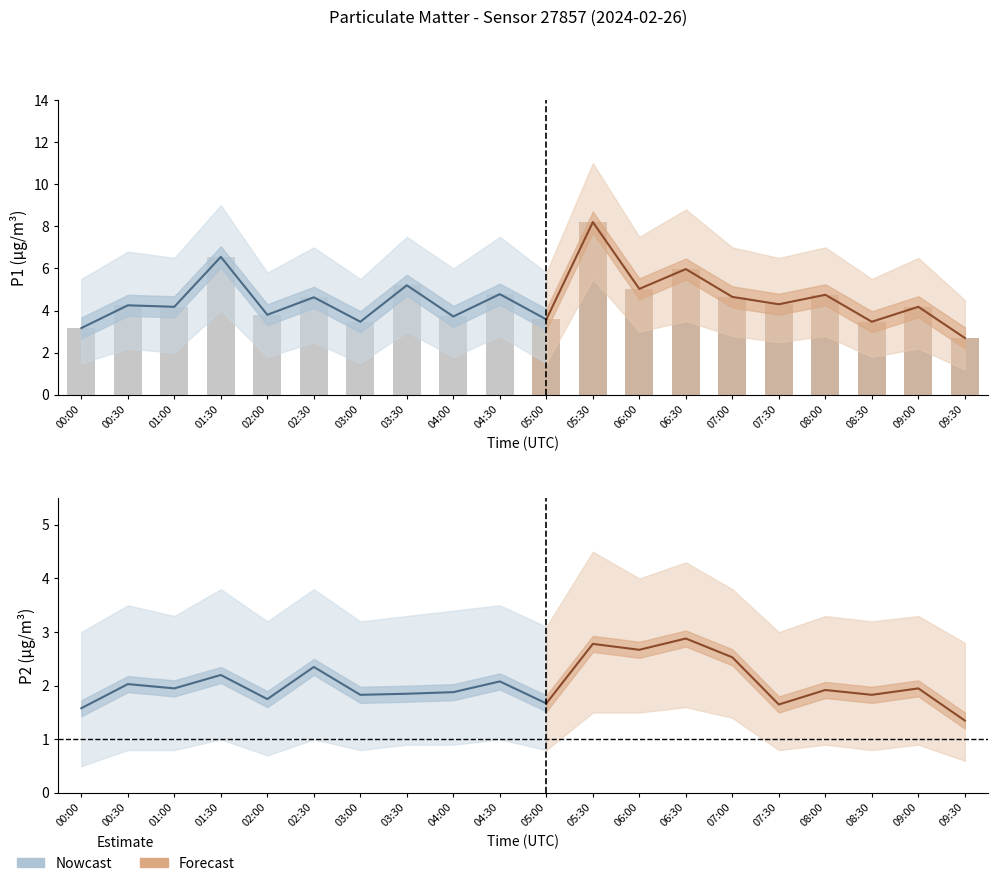

Reading left to right, list all the values displayed in this chart.

P1: 00:00=3.2	00:30=4.2	01:00=4.2	01:30=6.5	02:00=3.8	02:30=4.6	03:00=3.5	03:30=5.2	04:00=3.7	04:30=4.8	05:00=3.6	05:30=8.2	06:00=5.0	06:30=6.0	07:00=4.7	07:30=4.3	08:00=4.8	08:30=3.5	09:00=4.2	09:30=2.7
P2: 00:00=1.6	00:30=2.0	01:00=1.9	01:30=2.2	02:00=1.8	02:30=2.4	03:00=1.8	03:30=1.9	04:00=1.9	04:30=2.1	05:00=1.7	05:30=2.8	06:00=2.7	06:30=2.9	07:00=2.5	07:30=1.6	08:00=1.9	08:30=1.8	09:00=1.9	09:30=1.4
P1_upper: 00:00=5.5	00:30=6.8	01:00=6.5	01:30=9.0	02:00=5.8	02:30=7.0	03:00=5.5	03:30=7.5	04:00=6.0	04:30=7.5	05:00=5.8	05:30=11.0	06:00=7.5	06:30=8.8	07:00=7.0	07:30=6.5	08:00=7.0	08:30=5.5	09:00=6.5	09:30=4.5
P1_lower: 00:00=1.5	00:30=2.2	01:00=2.0	01:30=4.0	02:00=1.8	02:30=2.5	03:00=1.5	03:30=3.0	04:00=1.8	04:30=2.8	05:00=1.5	05:30=5.5	06:00=3.0	06:30=3.5	07:00=2.8	07:30=2.5	08:00=2.8	08:30=1.8	09:00=2.2	09:30=1.2
P2_upper: 00:00=3.0	00:30=3.5	01:00=3.3	01:30=3.8	02:00=3.2	02:30=3.8	03:00=3.2	03:30=3.3	04:00=3.4	04:30=3.5	05:00=3.1	05:30=4.5	06:00=4.0	06:30=4.3	07:00=3.8	07:30=3.0	08:00=3.3	08:30=3.2	09:00=3.3	09:30=2.8
P2_lower: 00:00=0.5	00:30=0.8	01:00=0.8	01:30=1.0	02:00=0.7	02:30=1.0	03:00=0.8	03:30=0.9	04:00=0.9	04:30=1.0	05:00=0.8	05:30=1.5	06:00=1.5	06:30=1.6	07:00=1.4	07:30=0.8	08:00=0.9	08:30=0.8	09:00=0.9	09:30=0.6